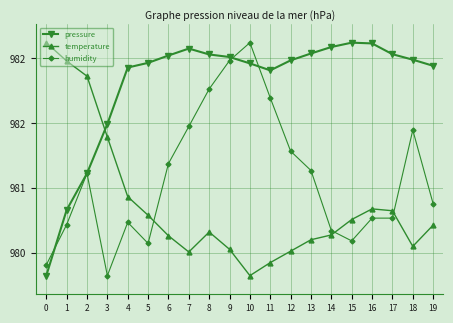

The pressure series shows 284.3 at 9. True or false?

False